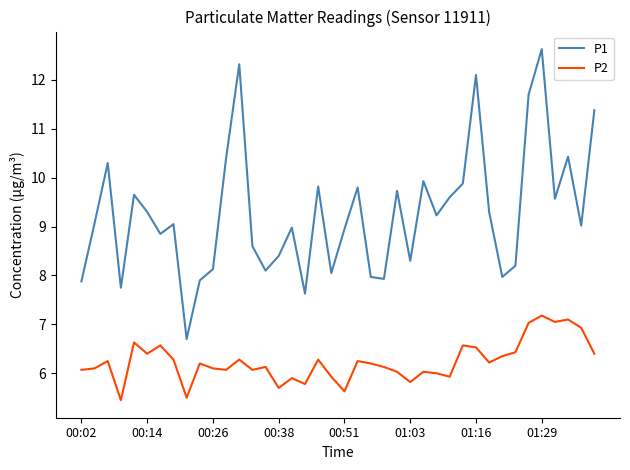

True or false: P1 and P2 intersect in this chart.

False